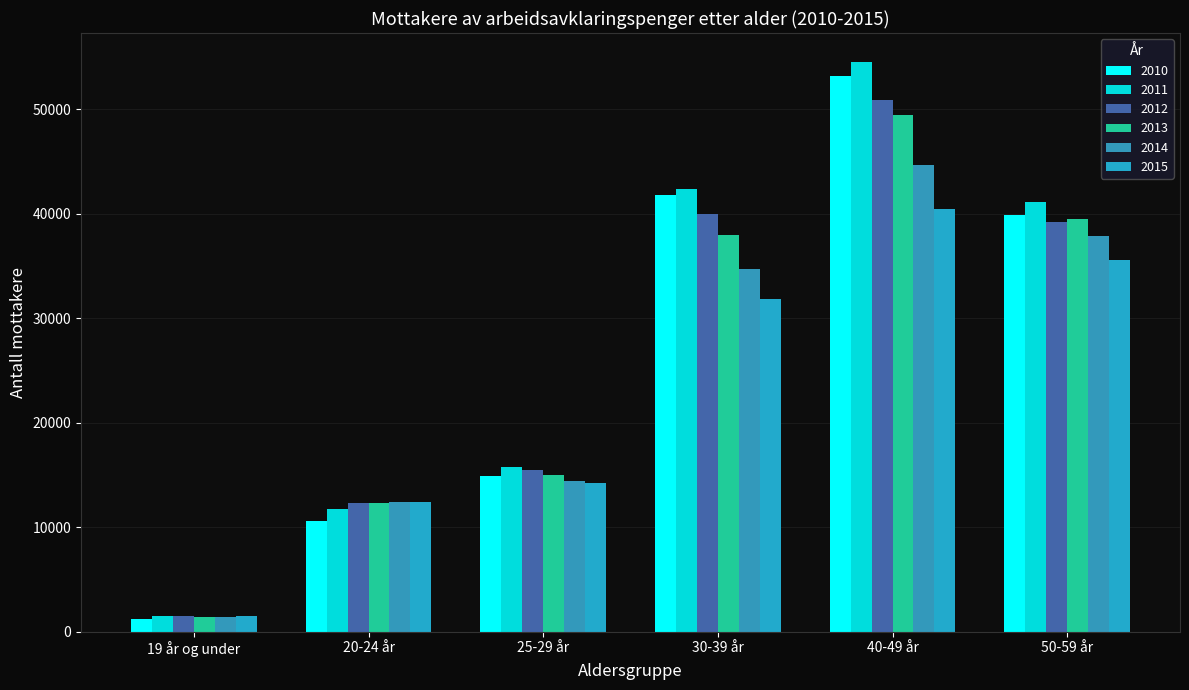

How many distinct data groups are displayed?

6